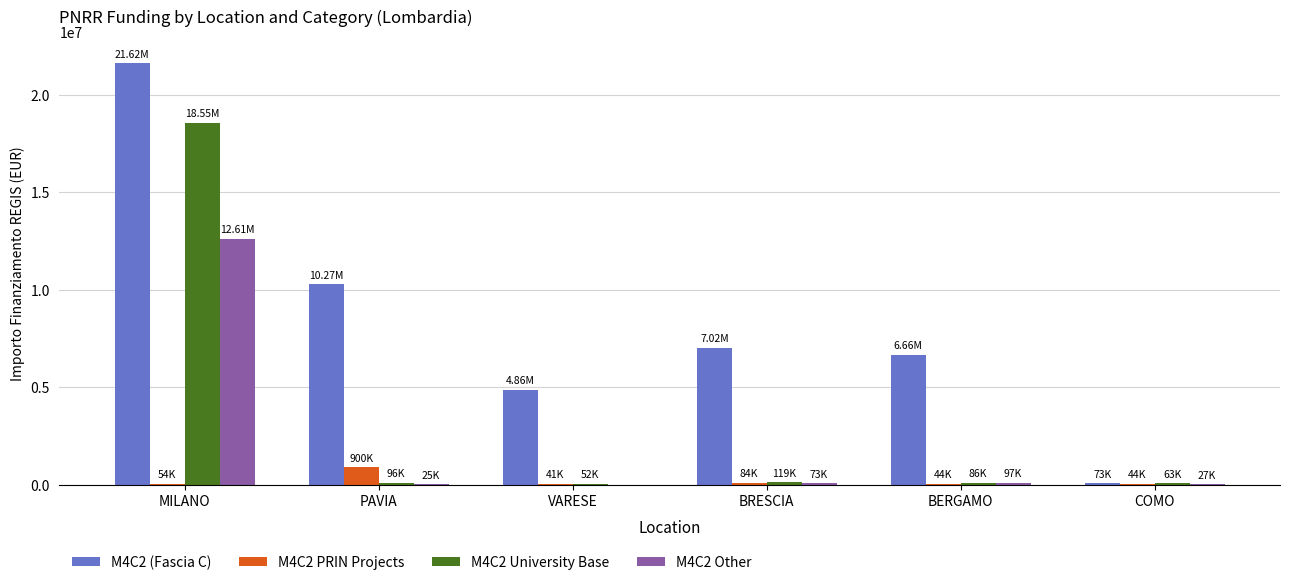

Which series has the largest total across all categories?

M4C2 (Fascia C)